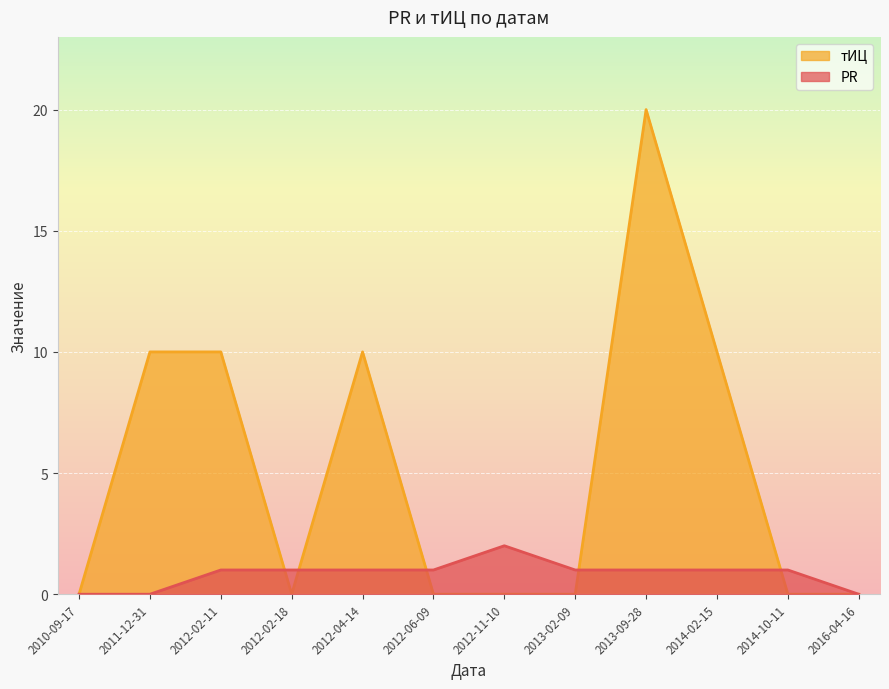

Count the number of categories in the chart.

12